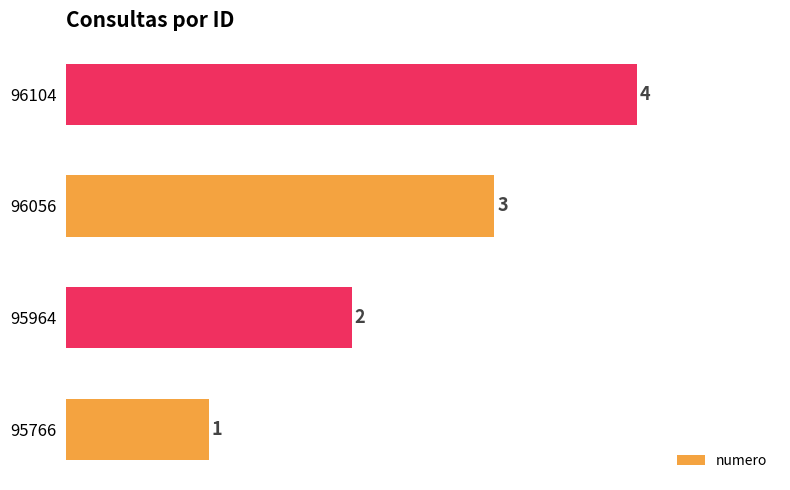

Between 96104 and 95766, which is larger?

96104